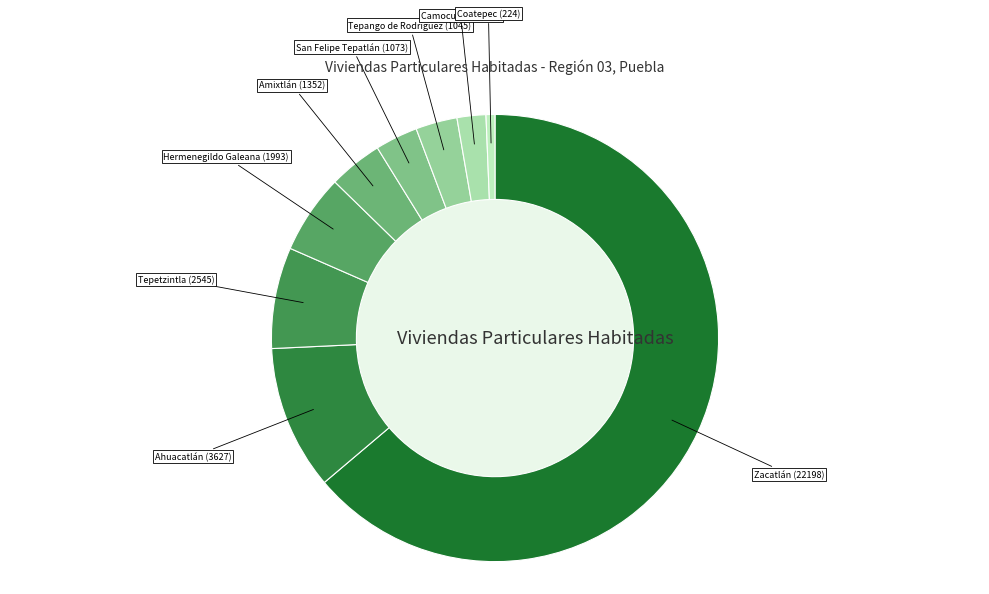

How many slices are in this pie chart?

9